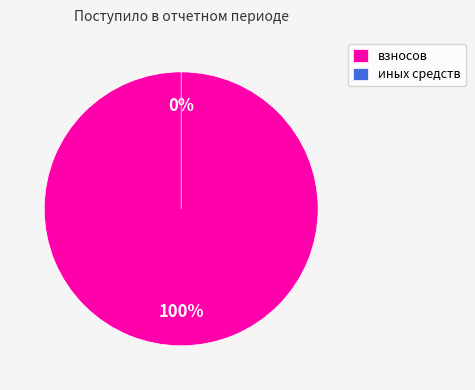

The иных средств slice represents 1% of the pie. True or false?

False